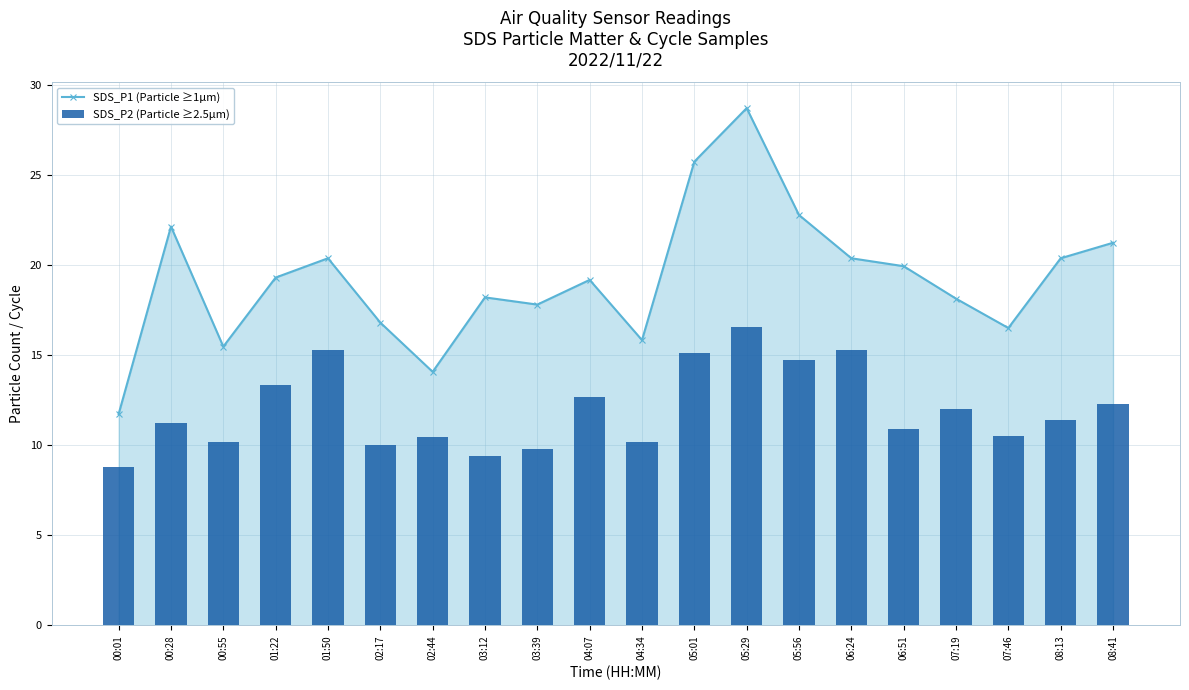

List the series in order of their overall mean, highest first.

SDS_P1 (Particle ≥1µm), SDS_P2 (Particle ≥2.5µm)